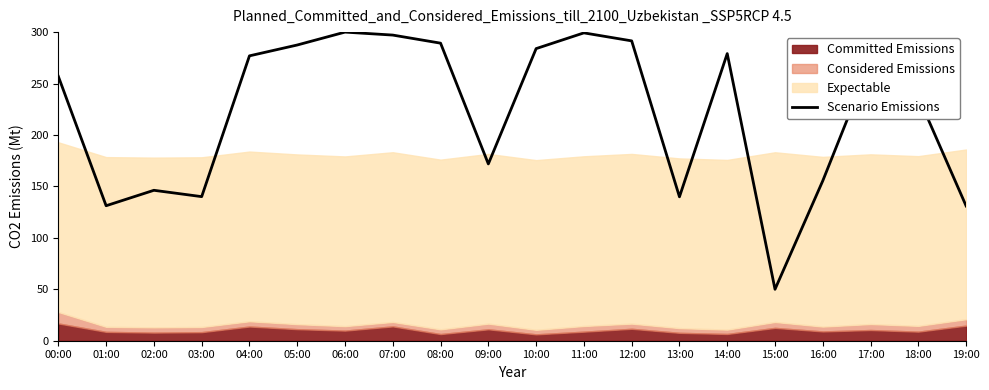

Is it true that Scenario Emissions equals 434.7 at 14:00?

False